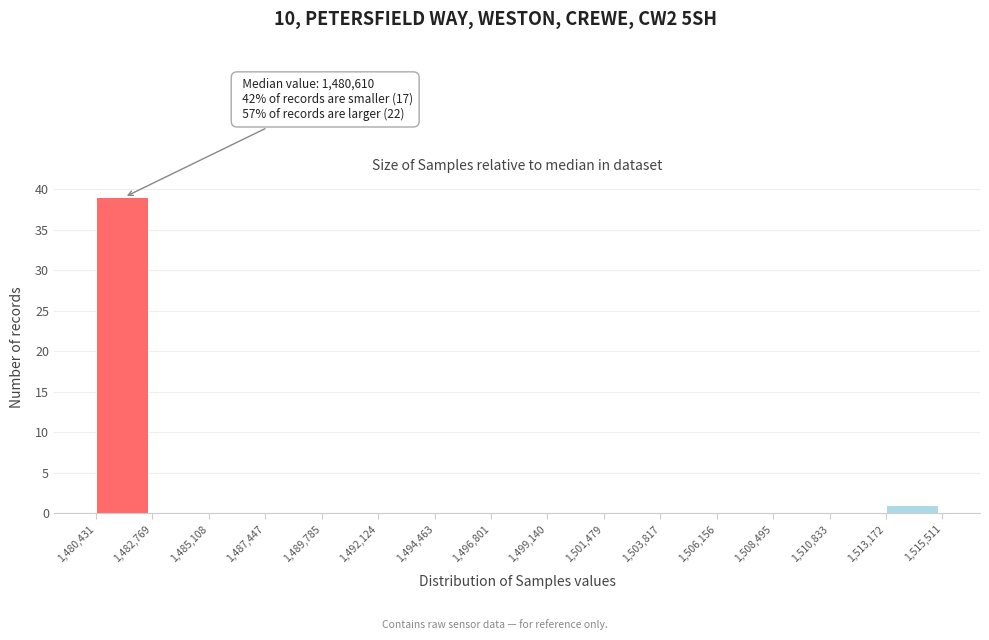

Over which range of the x-axis is the bar tallest?

1,480,431 to 1,482,769